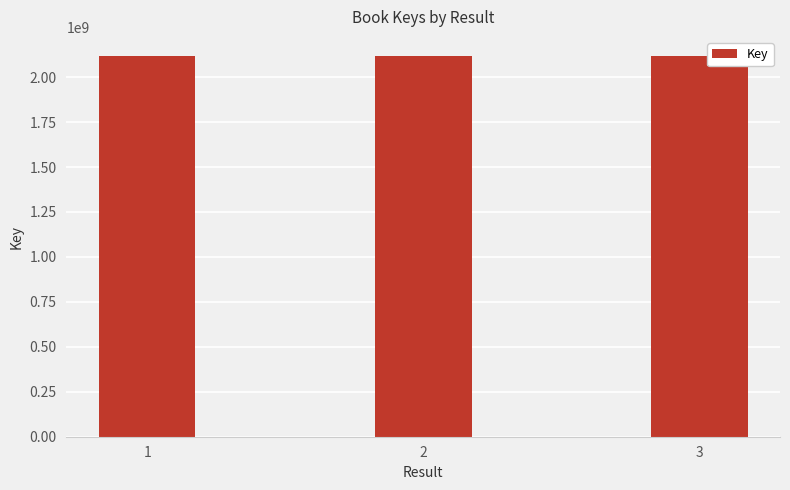

At which label is the value closest to 2117858583?

1